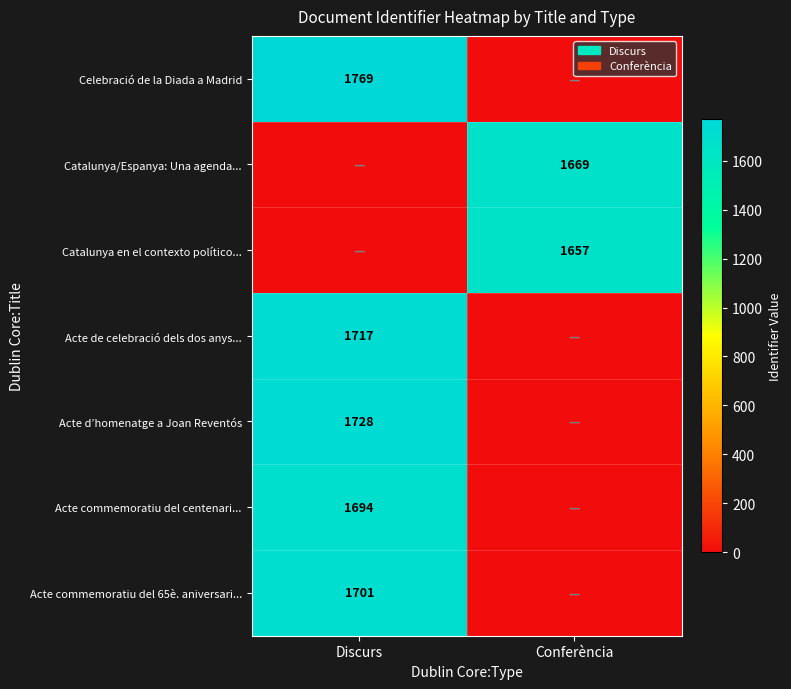

What is the spread (max minus min) of values at Conferència?

1669